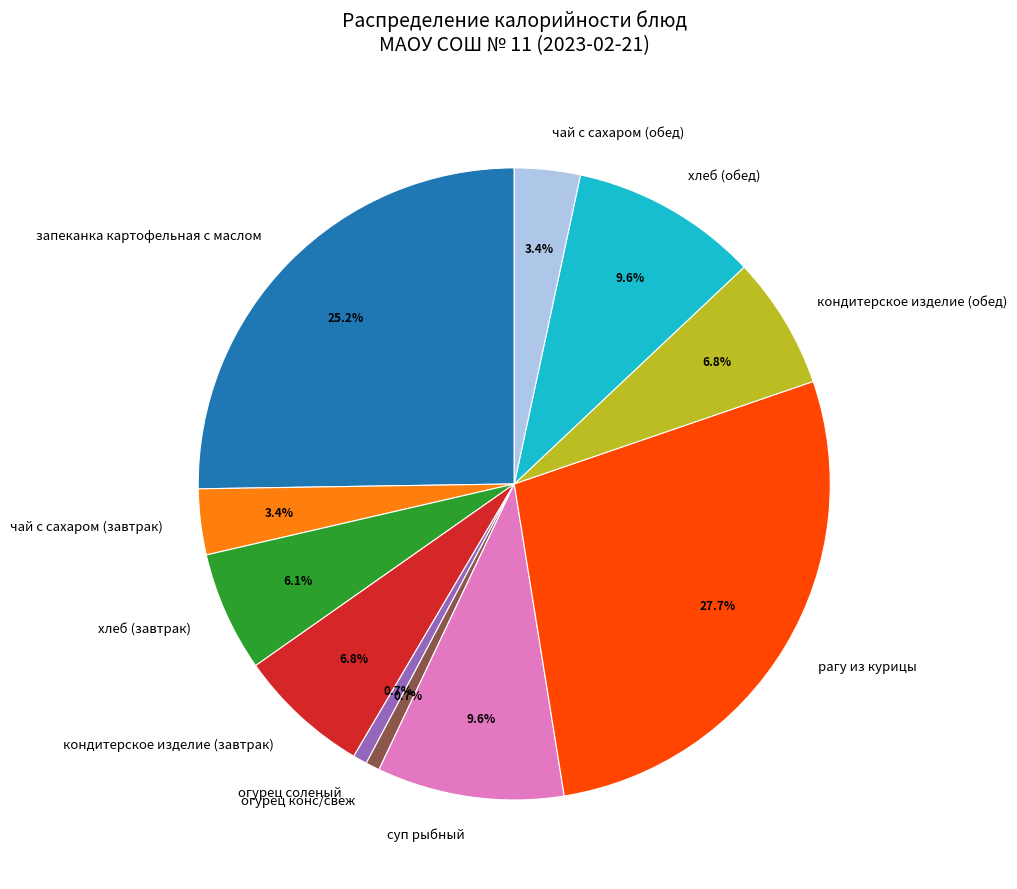

True or false: хлеб (обед) accounts for 10% of the total.

True